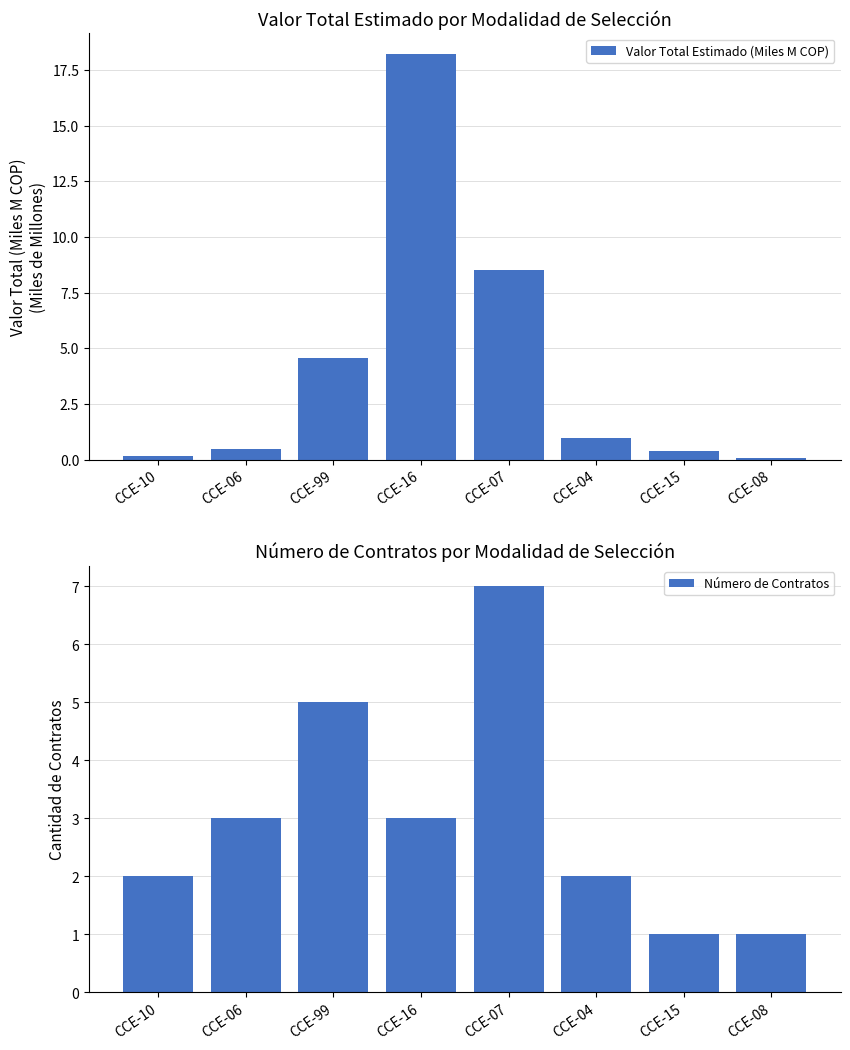

Reading left to right, what are all the values shown in this chart?

Valor Total Estimado (Miles M COP): CCE-10=0.2	CCE-06=0.5	CCE-99=4.6	CCE-16=18.2	CCE-07=8.5	CCE-04=1.0	CCE-15=0.4	CCE-08=0.1
Número de Contratos: CCE-10=2.0	CCE-06=3.0	CCE-99=5.0	CCE-16=3.0	CCE-07=7.0	CCE-04=2.0	CCE-15=1.0	CCE-08=1.0